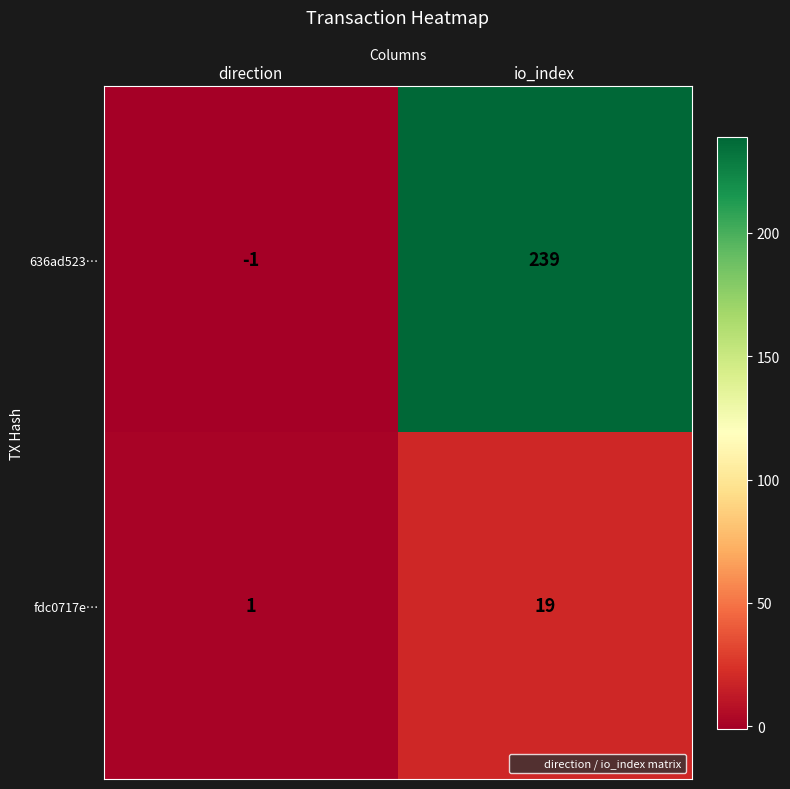

What is the spread (max minus min) of values at io_index?

220